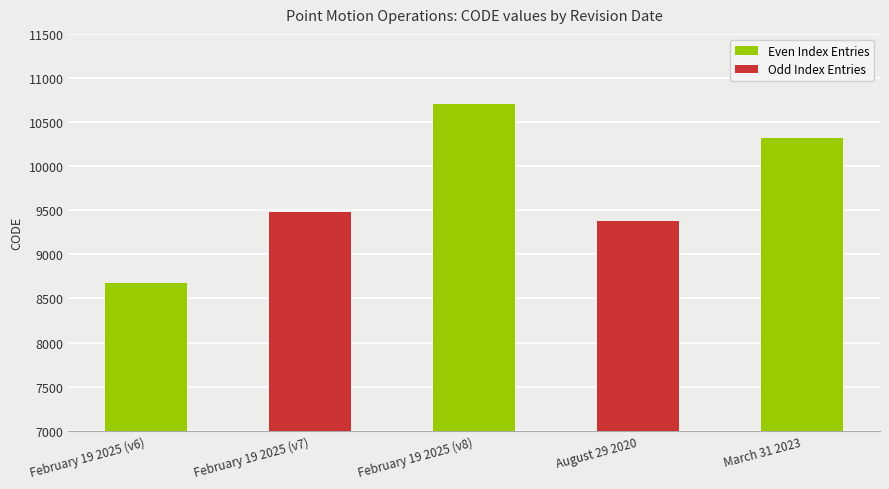

Where is Odd Index Entries nearest to the value 4741?

August 29 2020